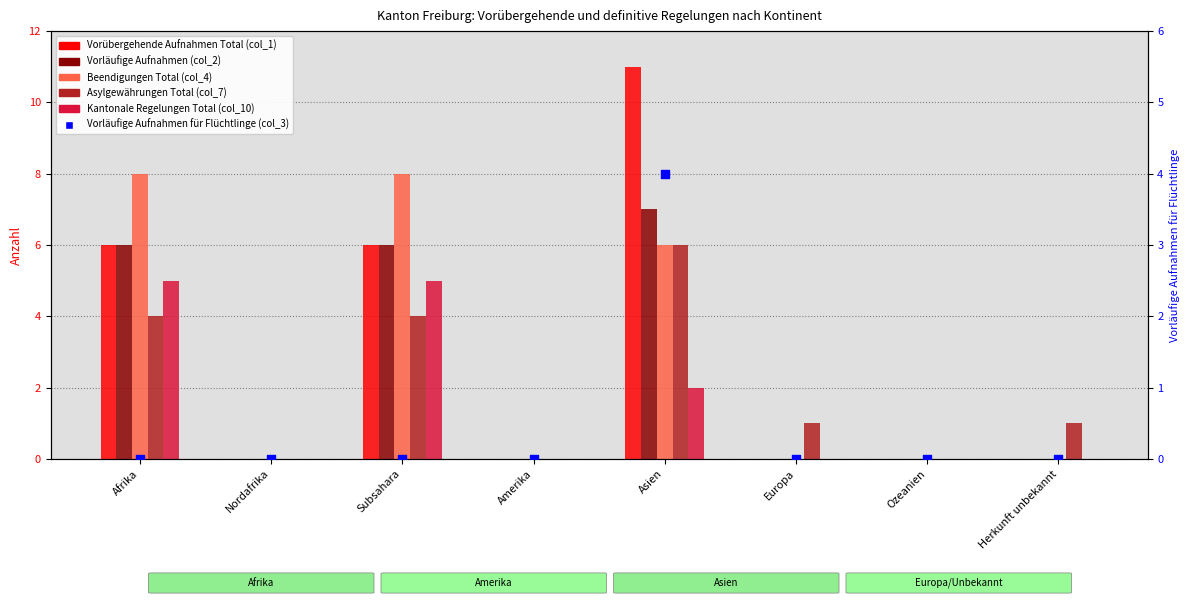

What are all the series names shown in the legend?

Vorübergehende Aufnahmen Total (col_1), Vorläufige Aufnahmen (col_2), Beendigungen Total (col_4), Asylgewährungen Total (col_7), Kantonale Regelungen Total (col_10), Vorläufige Aufnahmen für Flüchtlinge (col_3)